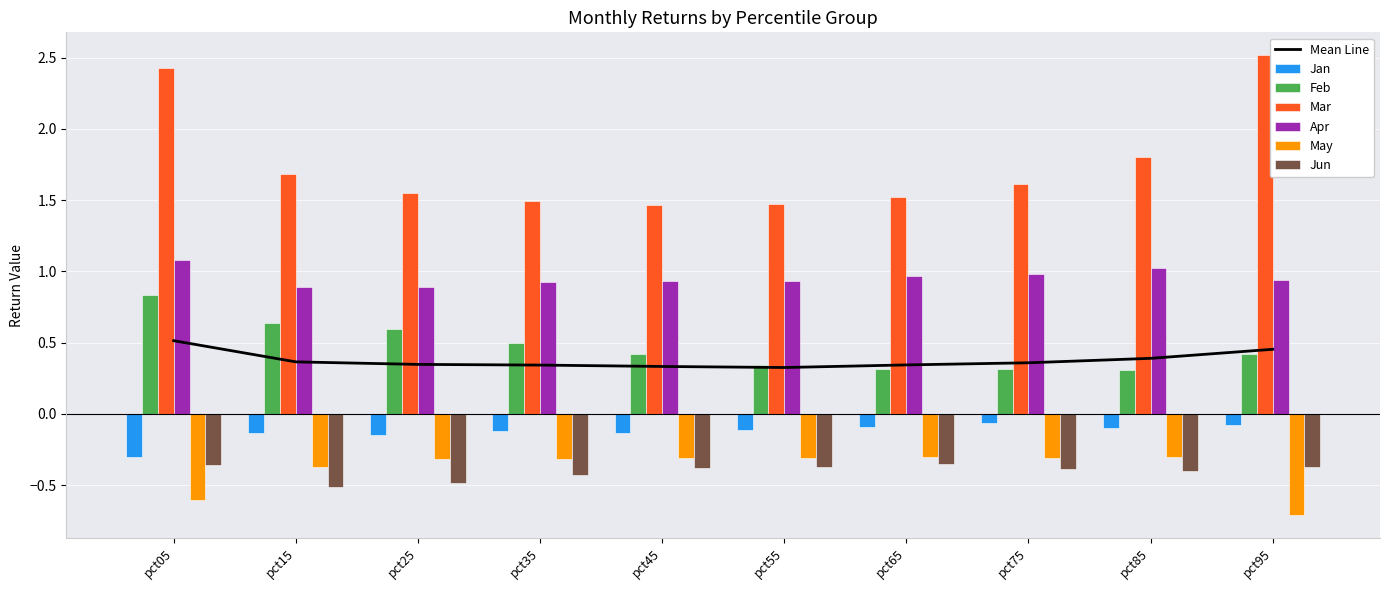

Reading right to left, extract all data points from this chart.

Jan: pct95=-0.1	pct85=-0.1	pct75=-0.1	pct65=-0.1	pct55=-0.1	pct45=-0.1	pct35=-0.1	pct25=-0.2	pct15=-0.1	pct05=-0.3
Feb: pct95=0.4	pct85=0.3	pct75=0.3	pct65=0.3	pct55=0.3	pct45=0.4	pct35=0.5	pct25=0.6	pct15=0.6	pct05=0.8
Mar: pct95=2.5	pct85=1.8	pct75=1.6	pct65=1.5	pct55=1.5	pct45=1.5	pct35=1.5	pct25=1.5	pct15=1.7	pct05=2.4
Apr: pct95=0.9	pct85=1.0	pct75=1.0	pct65=1.0	pct55=0.9	pct45=0.9	pct35=0.9	pct25=0.9	pct15=0.9	pct05=1.1
May: pct95=-0.7	pct85=-0.3	pct75=-0.3	pct65=-0.3	pct55=-0.3	pct45=-0.3	pct35=-0.3	pct25=-0.3	pct15=-0.4	pct05=-0.6
Jun: pct95=-0.4	pct85=-0.4	pct75=-0.4	pct65=-0.4	pct55=-0.4	pct45=-0.4	pct35=-0.4	pct25=-0.5	pct15=-0.5	pct05=-0.4